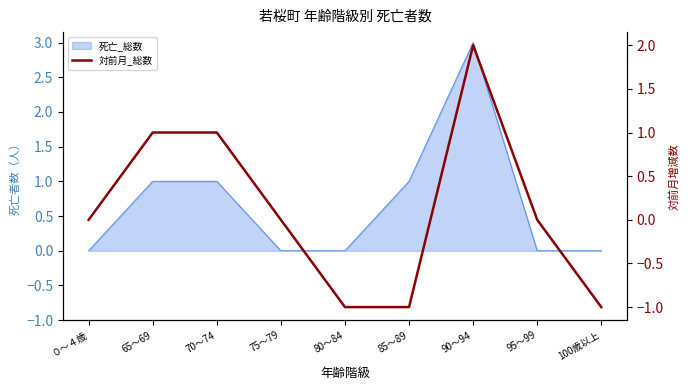

What is the label of the 5th point from the left?

80～84